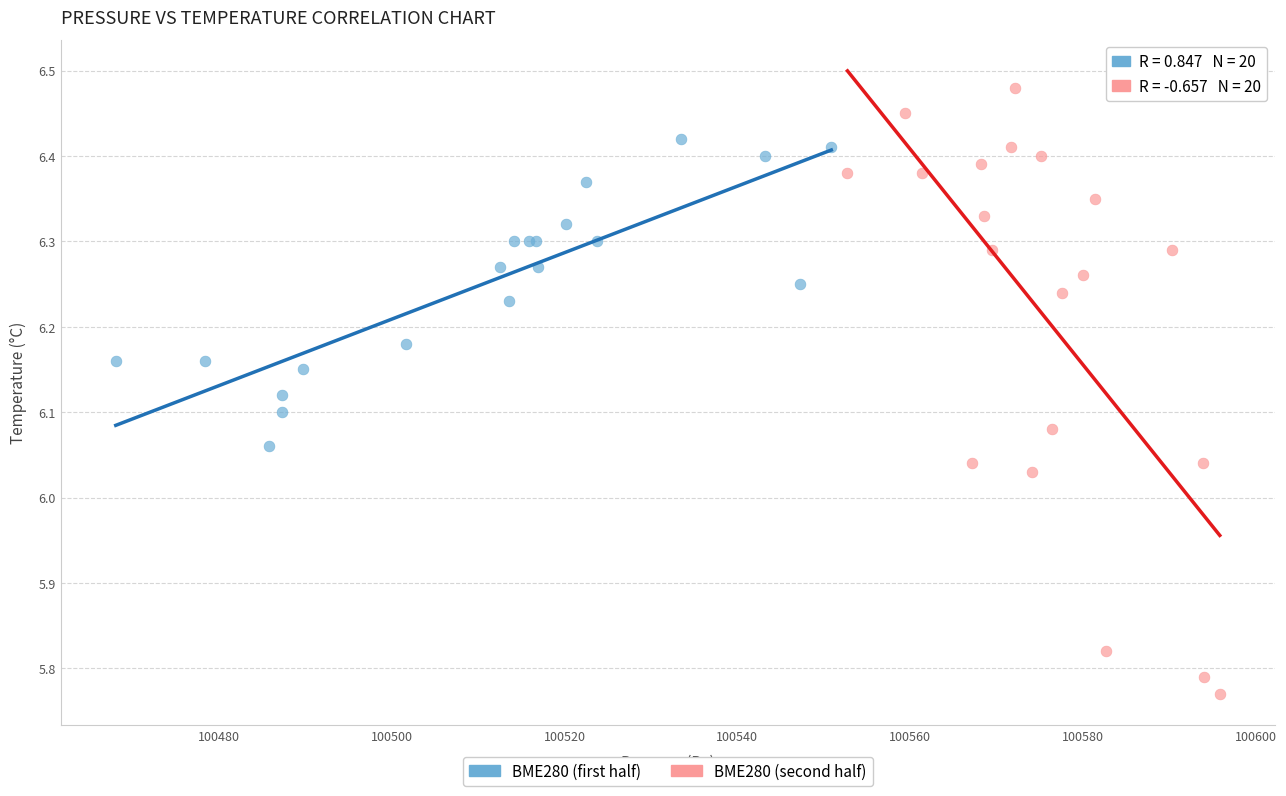

Which series reaches the maximum Y coordinate?

BME280 (second half)